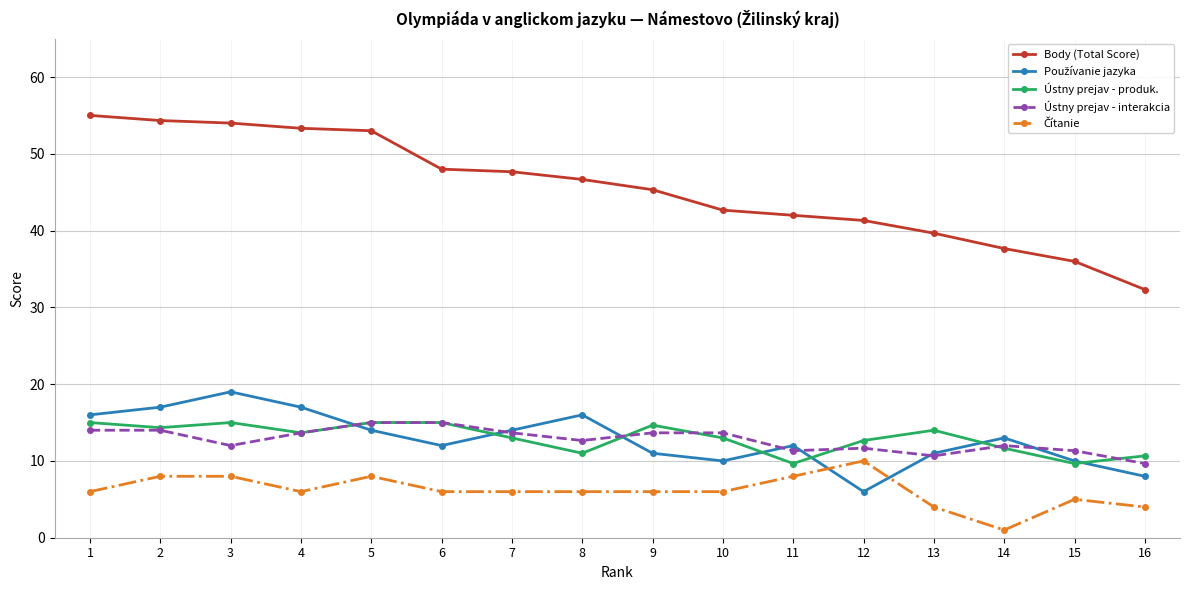

True or false: Ústny prejav - interakcia and Body (Total Score) cross at least once.

False